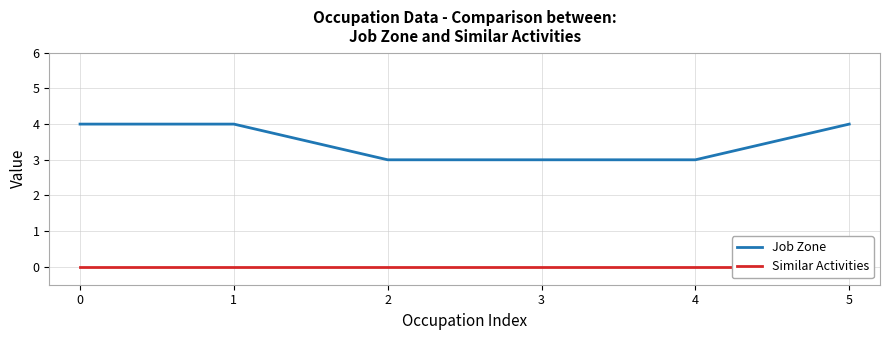

At 0, list the series in order from smallest to largest.

Similar Activities, Job Zone